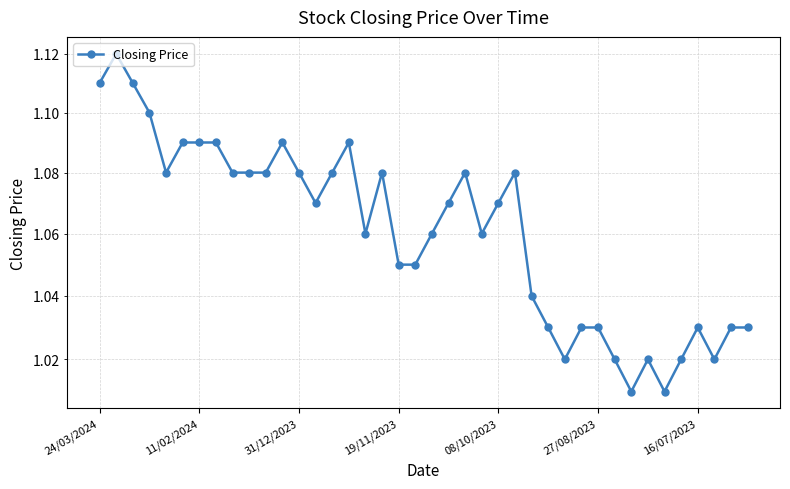

Is this an area chart (filled region under the line)?

No